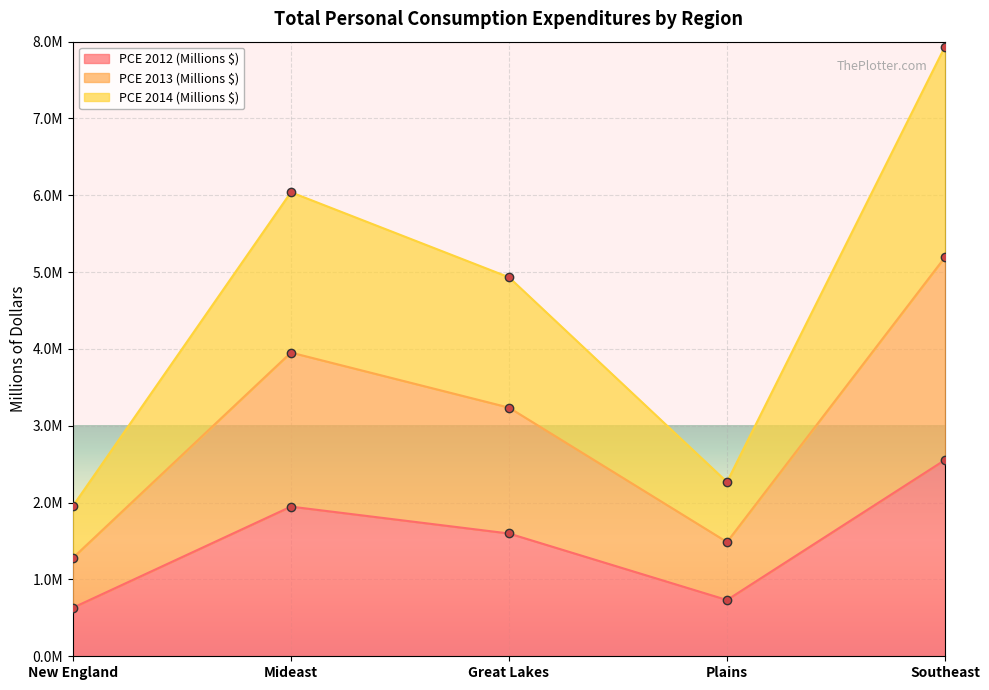

Is it true that PCE 2012 (Millions $) equals 631834 at New England?

True